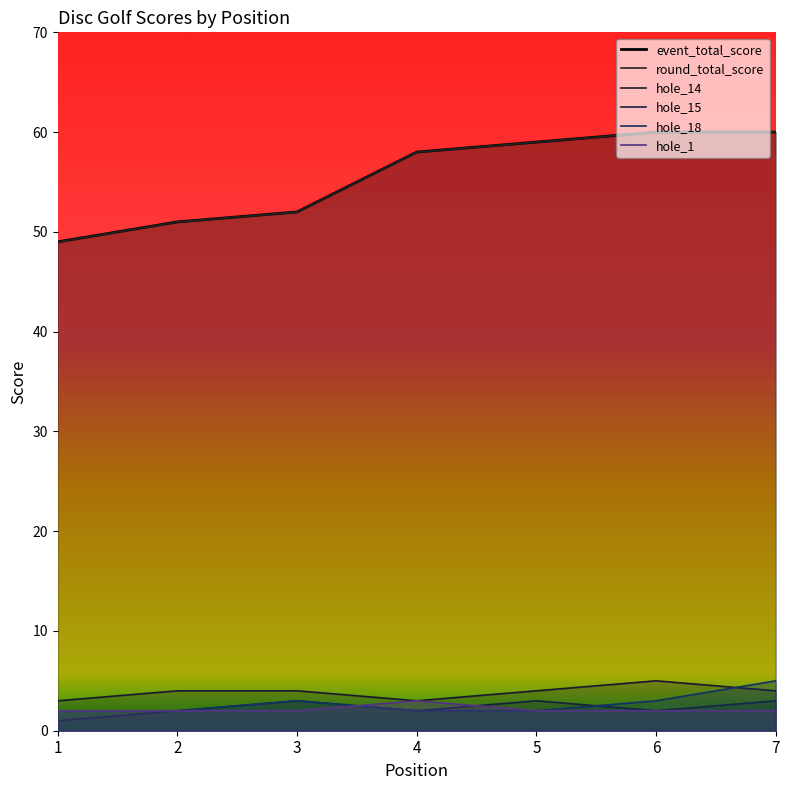

True or false: hole_1 and event_total_score cross at least once.

False